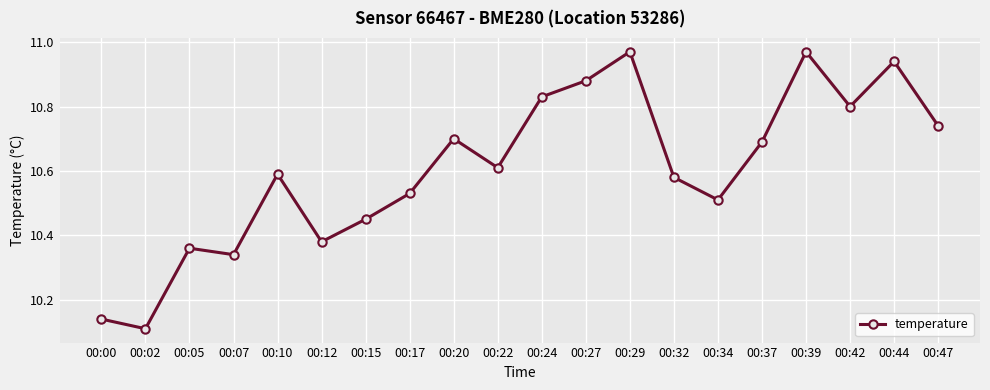

Which label corresponds to the smallest value in the chart?

00:02